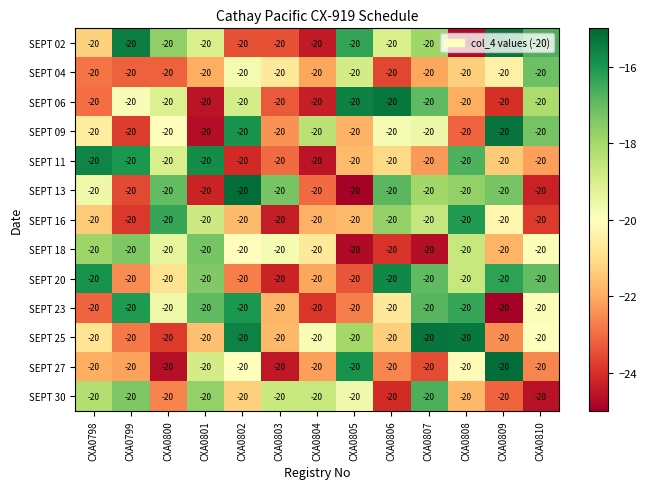

Reading left to right, what are all the values shown in this chart?

SEPT 02: CXA0798=-20.0	CXA0799=-20.0	CXA0800=-20.0	CXA0801=-20.0	CXA0802=-20.0	CXA0803=-20.0	CXA0804=-20.0	CXA0805=-20.0	CXA0806=-20.0	CXA0807=-20.0	CXA0808=-20.0	CXA0809=-20.0	CXA0810=-20.0
SEPT 04: CXA0798=-20.0	CXA0799=-20.0	CXA0800=-20.0	CXA0801=-20.0	CXA0802=-20.0	CXA0803=-20.0	CXA0804=-20.0	CXA0805=-20.0	CXA0806=-20.0	CXA0807=-20.0	CXA0808=-20.0	CXA0809=-20.0	CXA0810=-20.0
SEPT 06: CXA0798=-20.0	CXA0799=-20.0	CXA0800=-20.0	CXA0801=-20.0	CXA0802=-20.0	CXA0803=-20.0	CXA0804=-20.0	CXA0805=-20.0	CXA0806=-20.0	CXA0807=-20.0	CXA0808=-20.0	CXA0809=-20.0	CXA0810=-20.0
SEPT 09: CXA0798=-20.0	CXA0799=-20.0	CXA0800=-20.0	CXA0801=-20.0	CXA0802=-20.0	CXA0803=-20.0	CXA0804=-20.0	CXA0805=-20.0	CXA0806=-20.0	CXA0807=-20.0	CXA0808=-20.0	CXA0809=-20.0	CXA0810=-20.0
SEPT 11: CXA0798=-20.0	CXA0799=-20.0	CXA0800=-20.0	CXA0801=-20.0	CXA0802=-20.0	CXA0803=-20.0	CXA0804=-20.0	CXA0805=-20.0	CXA0806=-20.0	CXA0807=-20.0	CXA0808=-20.0	CXA0809=-20.0	CXA0810=-20.0
SEPT 13: CXA0798=-20.0	CXA0799=-20.0	CXA0800=-20.0	CXA0801=-20.0	CXA0802=-20.0	CXA0803=-20.0	CXA0804=-20.0	CXA0805=-20.0	CXA0806=-20.0	CXA0807=-20.0	CXA0808=-20.0	CXA0809=-20.0	CXA0810=-20.0
SEPT 16: CXA0798=-20.0	CXA0799=-20.0	CXA0800=-20.0	CXA0801=-20.0	CXA0802=-20.0	CXA0803=-20.0	CXA0804=-20.0	CXA0805=-20.0	CXA0806=-20.0	CXA0807=-20.0	CXA0808=-20.0	CXA0809=-20.0	CXA0810=-20.0
SEPT 18: CXA0798=-20.0	CXA0799=-20.0	CXA0800=-20.0	CXA0801=-20.0	CXA0802=-20.0	CXA0803=-20.0	CXA0804=-20.0	CXA0805=-20.0	CXA0806=-20.0	CXA0807=-20.0	CXA0808=-20.0	CXA0809=-20.0	CXA0810=-20.0
SEPT 20: CXA0798=-20.0	CXA0799=-20.0	CXA0800=-20.0	CXA0801=-20.0	CXA0802=-20.0	CXA0803=-20.0	CXA0804=-20.0	CXA0805=-20.0	CXA0806=-20.0	CXA0807=-20.0	CXA0808=-20.0	CXA0809=-20.0	CXA0810=-20.0
SEPT 23: CXA0798=-20.0	CXA0799=-20.0	CXA0800=-20.0	CXA0801=-20.0	CXA0802=-20.0	CXA0803=-20.0	CXA0804=-20.0	CXA0805=-20.0	CXA0806=-20.0	CXA0807=-20.0	CXA0808=-20.0	CXA0809=-20.0	CXA0810=-20.0
SEPT 25: CXA0798=-20.0	CXA0799=-20.0	CXA0800=-20.0	CXA0801=-20.0	CXA0802=-20.0	CXA0803=-20.0	CXA0804=-20.0	CXA0805=-20.0	CXA0806=-20.0	CXA0807=-20.0	CXA0808=-20.0	CXA0809=-20.0	CXA0810=-20.0
SEPT 27: CXA0798=-20.0	CXA0799=-20.0	CXA0800=-20.0	CXA0801=-20.0	CXA0802=-20.0	CXA0803=-20.0	CXA0804=-20.0	CXA0805=-20.0	CXA0806=-20.0	CXA0807=-20.0	CXA0808=-20.0	CXA0809=-20.0	CXA0810=-20.0
SEPT 30: CXA0798=-20.0	CXA0799=-20.0	CXA0800=-20.0	CXA0801=-20.0	CXA0802=-20.0	CXA0803=-20.0	CXA0804=-20.0	CXA0805=-20.0	CXA0806=-20.0	CXA0807=-20.0	CXA0808=-20.0	CXA0809=-20.0	CXA0810=-20.0